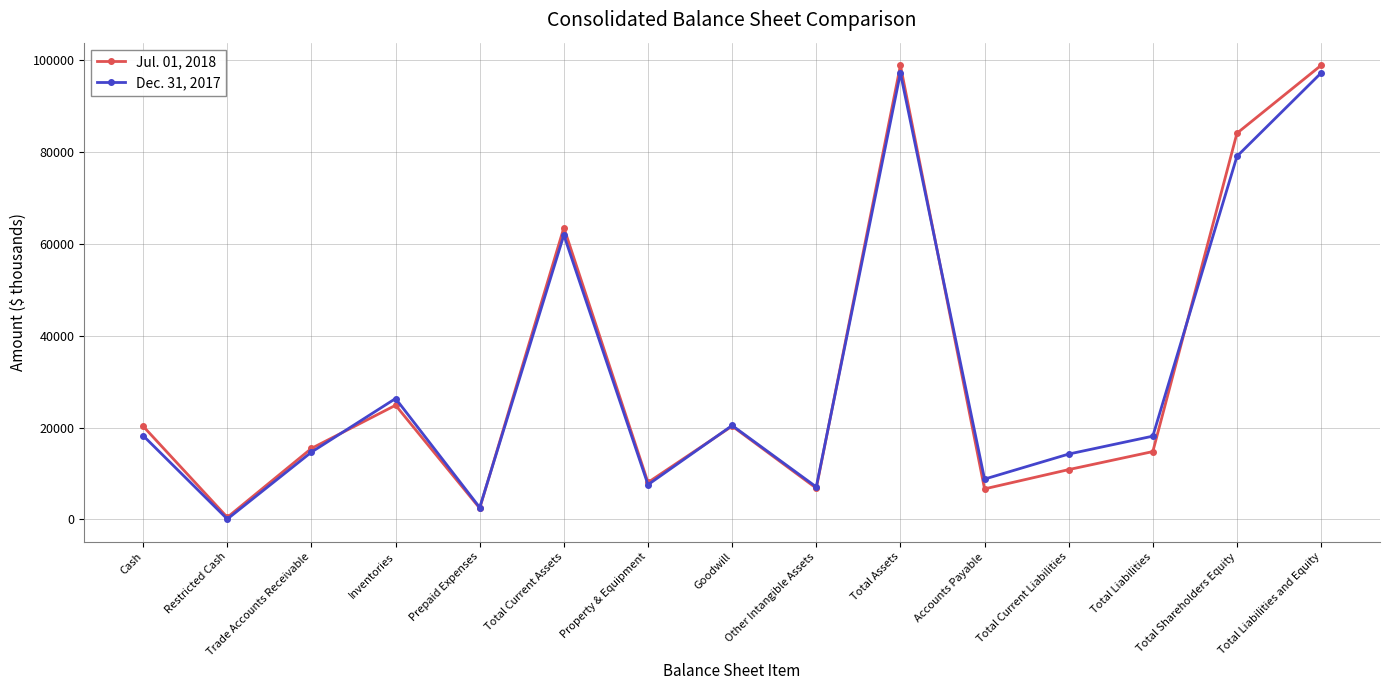

In Dec. 31, 2017, how many points are higher than both neighbors (excluding endpoints)?

4